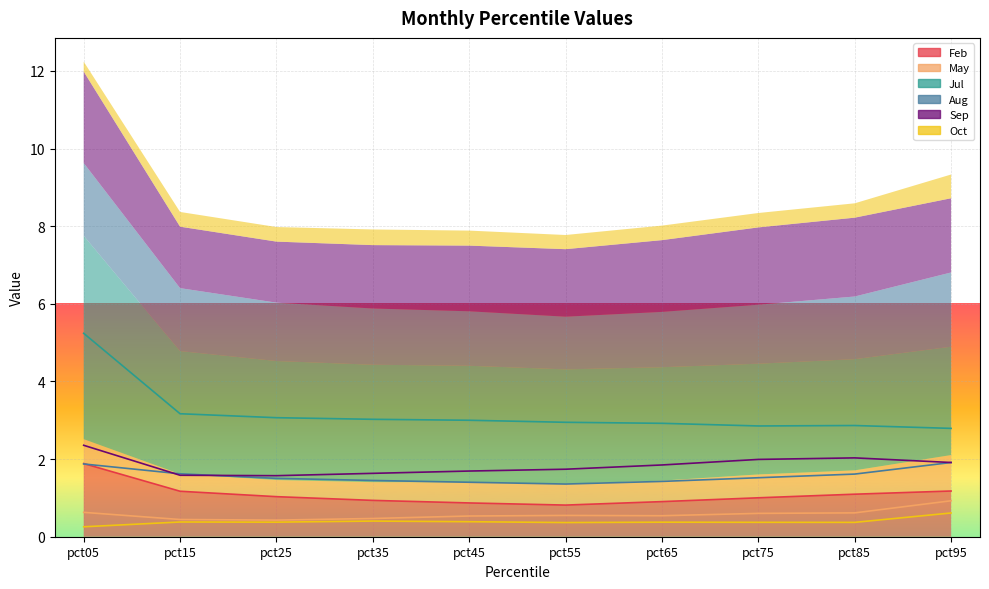

What is the sum of all Feb values?

10.9